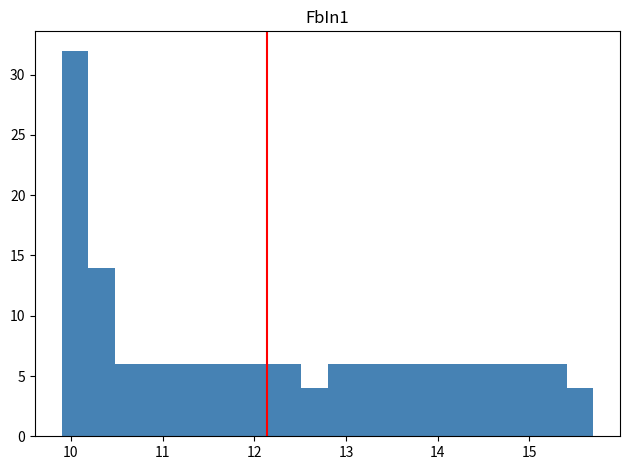

Read against the x-axis, roughly where is the centre of the tallest bar?

10.0